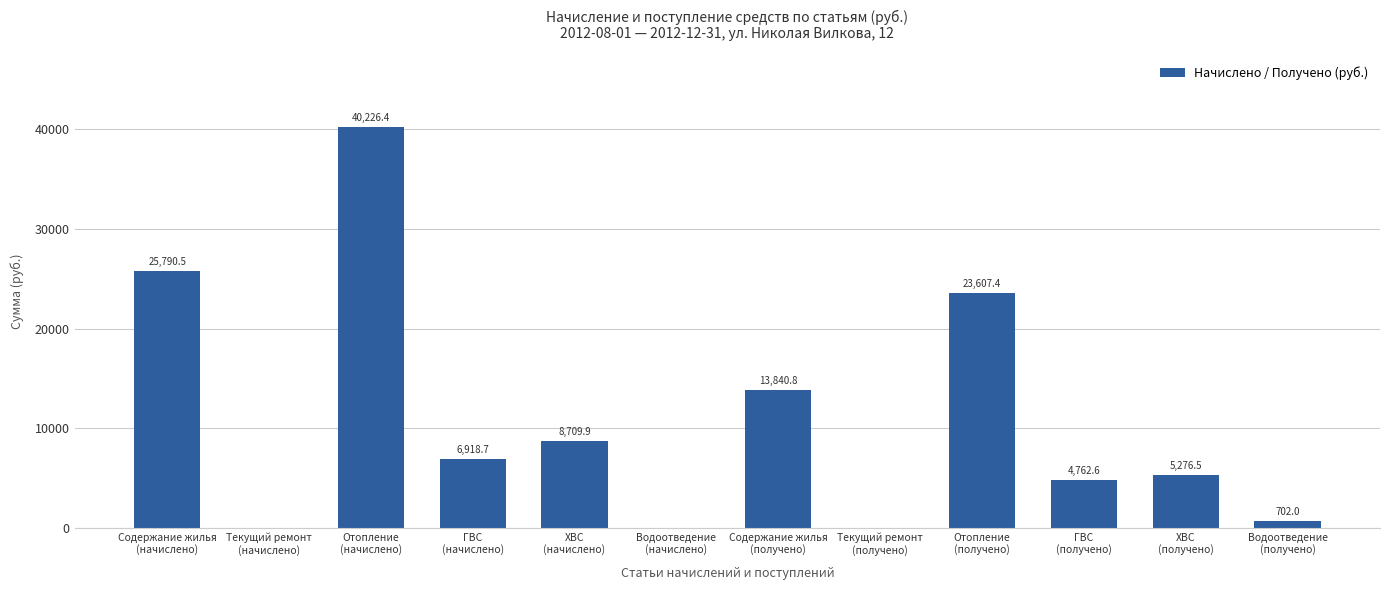

What is the greatest value displayed?

40226.4